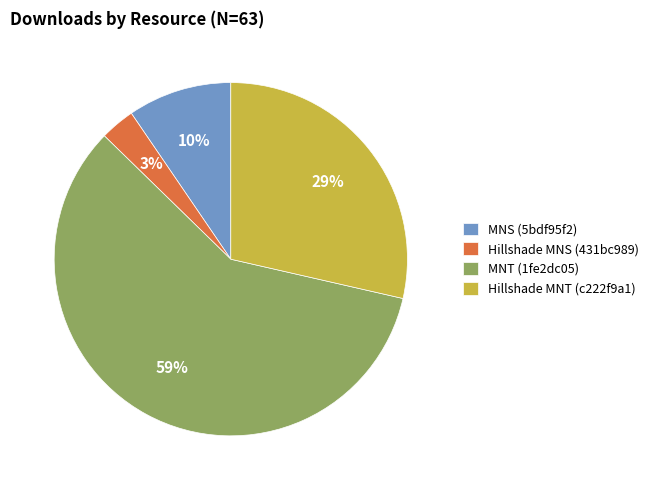

Count the number of slices in the pie.

4